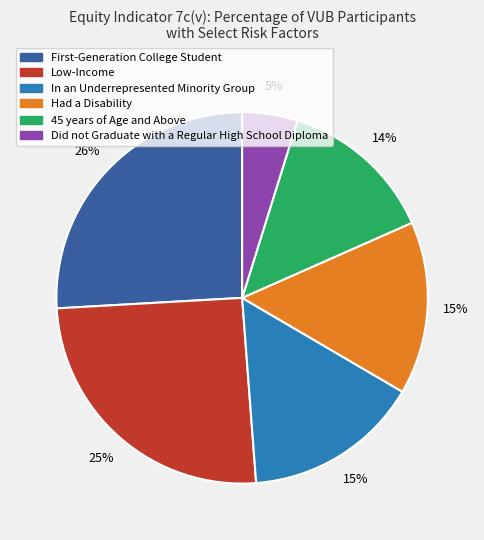

To the nearest percent, what is the difference between the 45 years of Age and Above and Did not Graduate with a Regular High School Diploma slice percentages?

9%